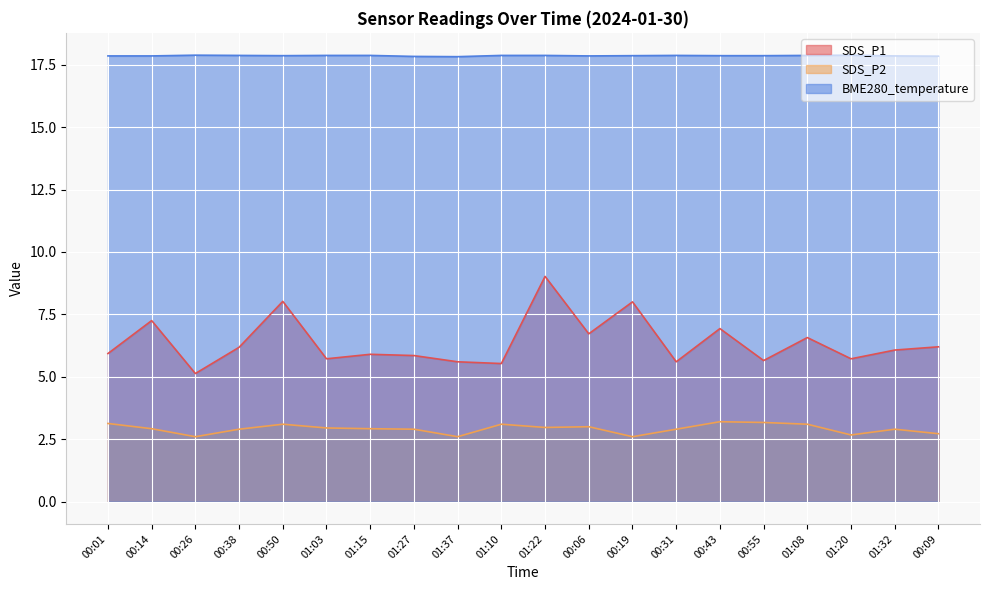

Rank the series by their maximum value, from lowest to highest.

SDS_P2, SDS_P1, BME280_temperature